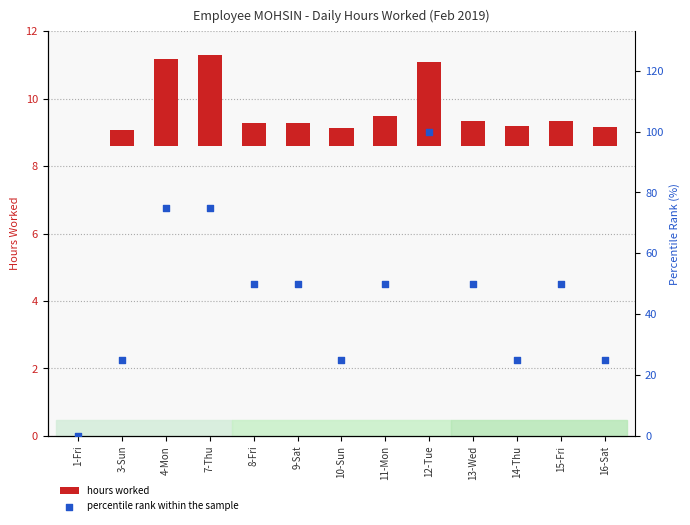

Is the value of hours worked at 12-Tue greater than the value of percentile rank within the sample at 7-Thu?

No